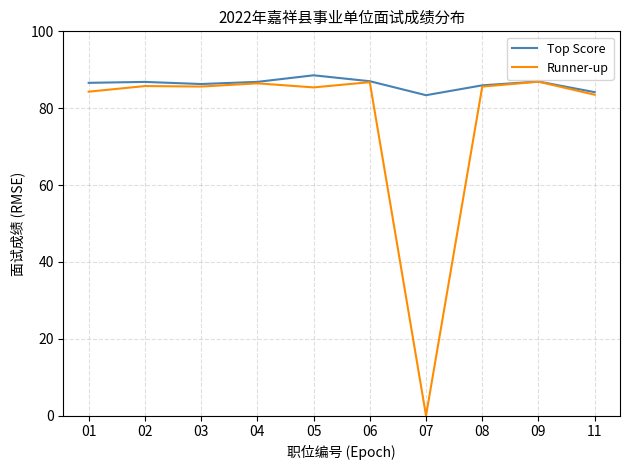

Read the Runner-up value at 03.

85.6